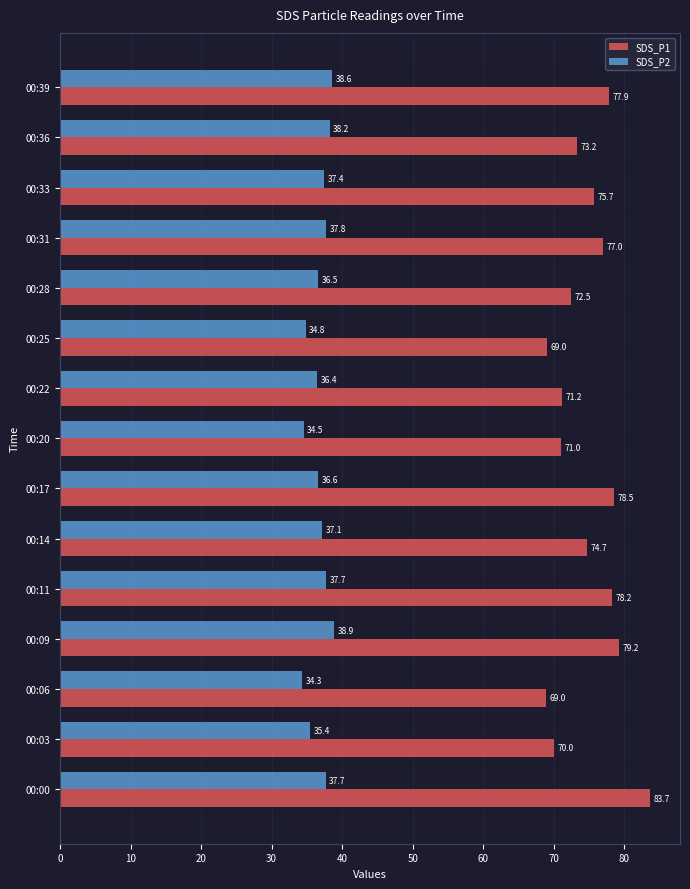

True or false: SDS_P2 has a value of 34.8 at 00:25.

True